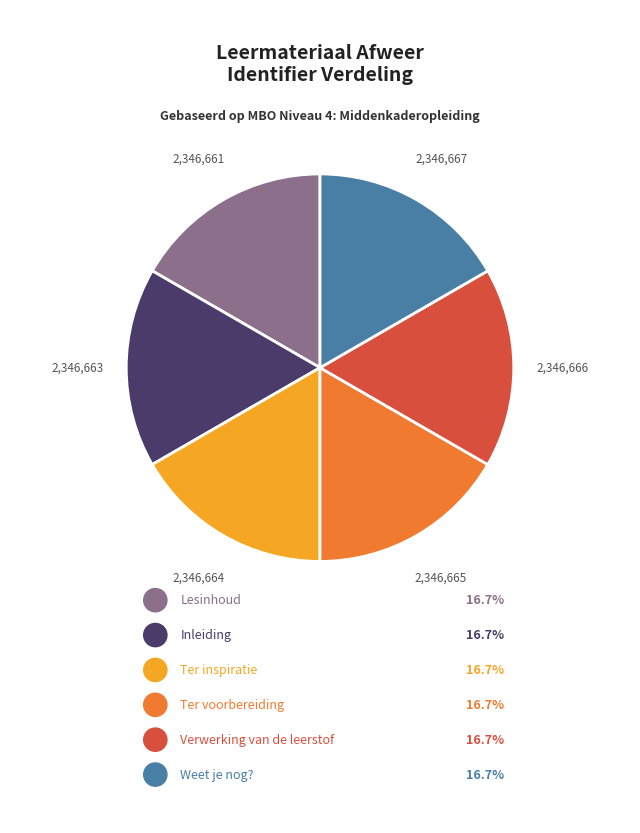

Is there a majority slice in this chart?

No